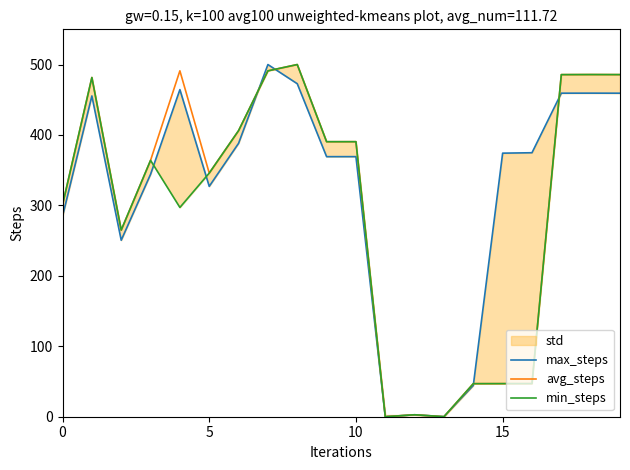

The value of min_steps at 10 is 173.9. True or false?

False